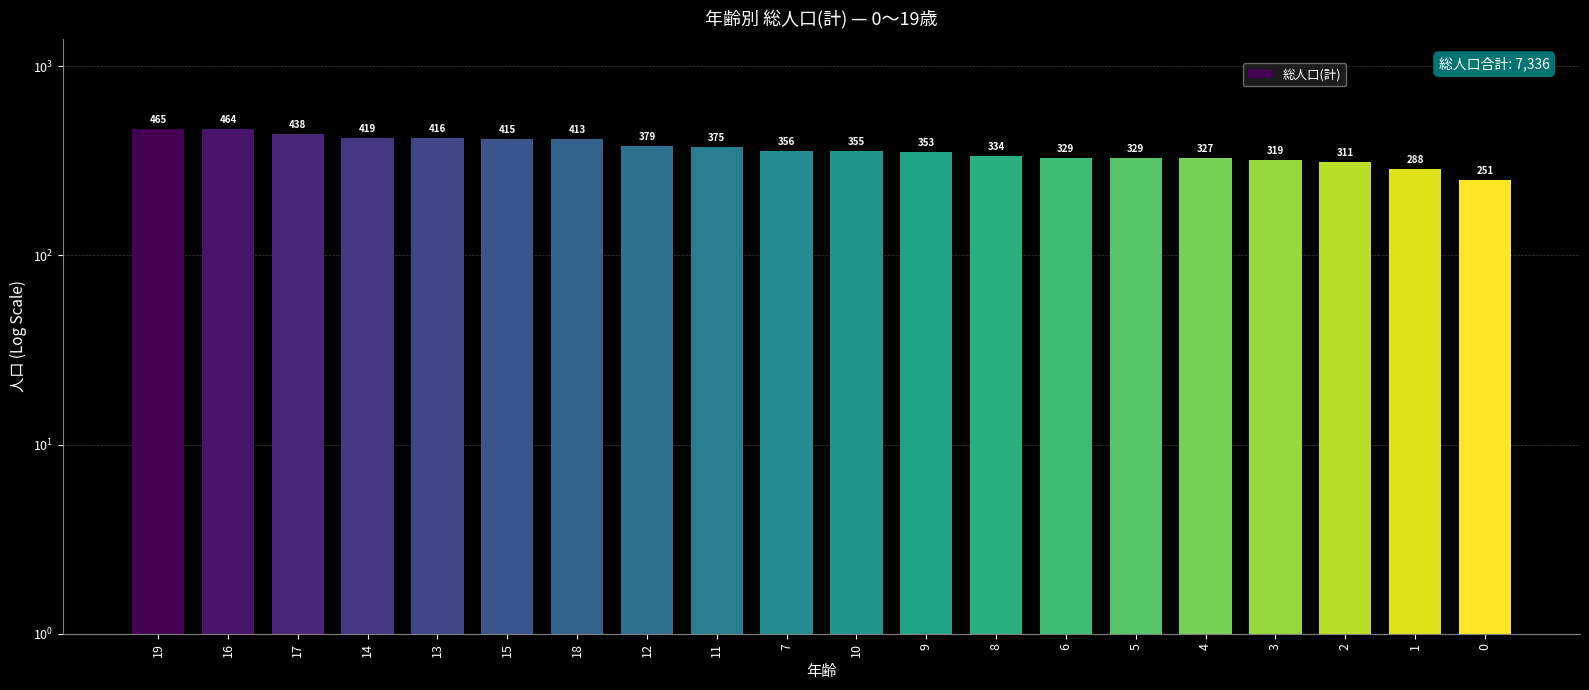

Reading left to right, transcribe all the data shown in this chart.

19=465	16=464	17=438	14=419	13=416	15=415	18=413	12=379	11=375	7=356	10=355	9=353	8=334	6=329	5=329	4=327	3=319	2=311	1=288	0=251